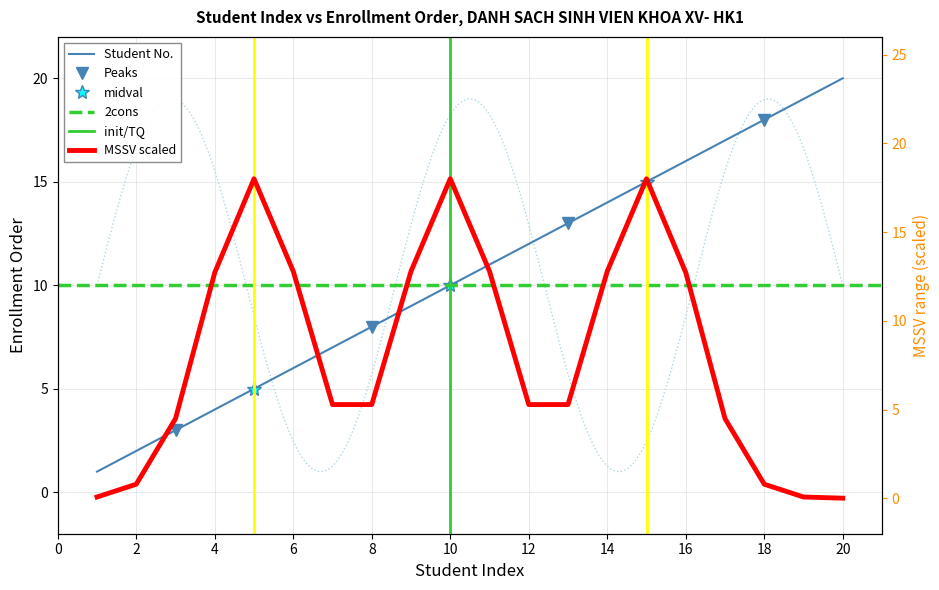

Does the chart have visible grid lines?

Yes